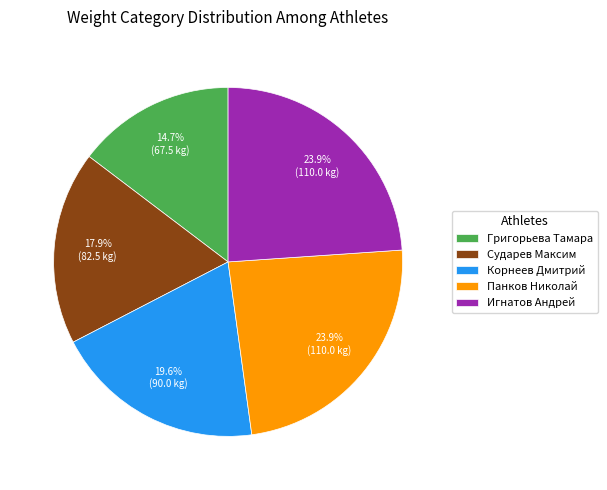

How many segments does this pie chart have?

5